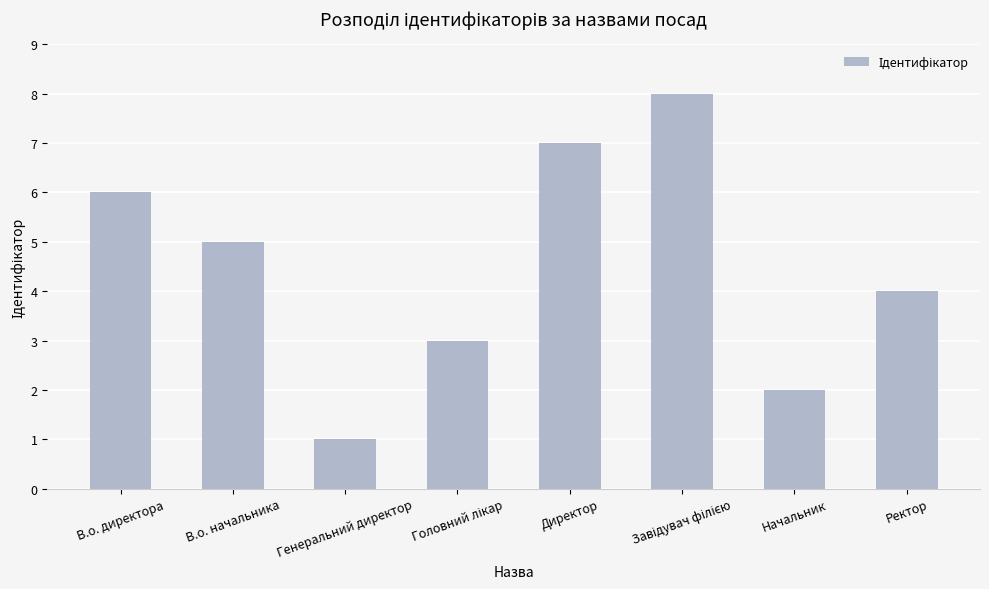

What is the sum of all values?

36